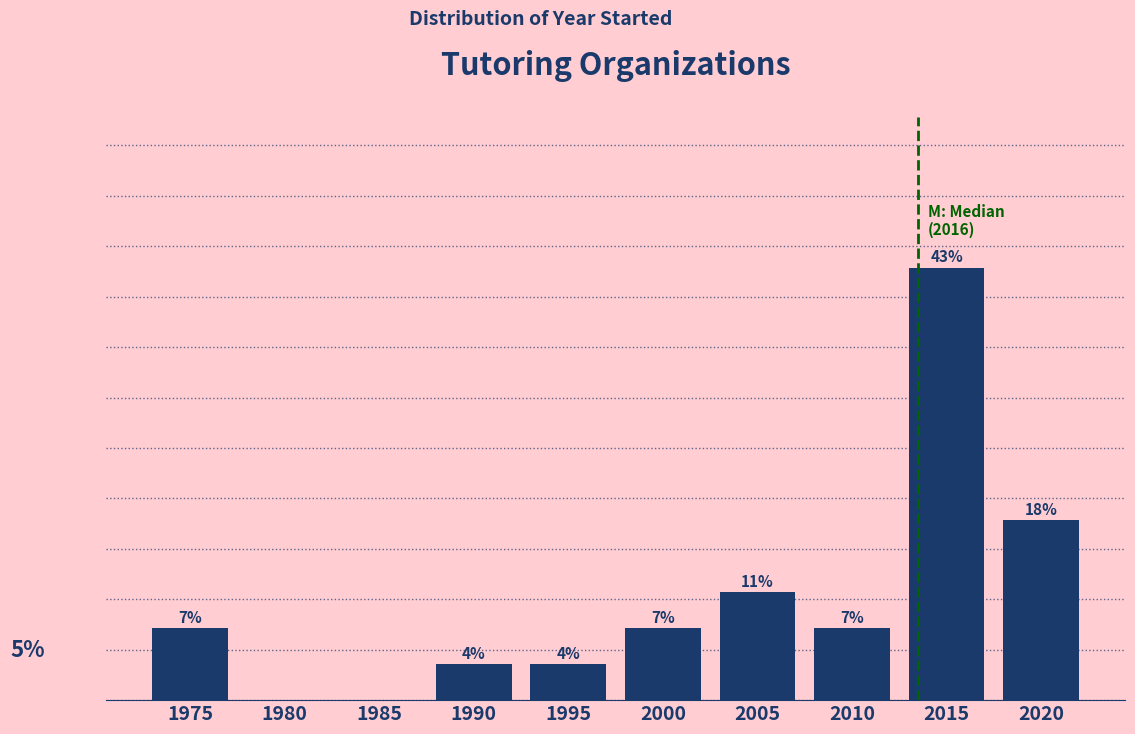

Are the bars horizontal?

No